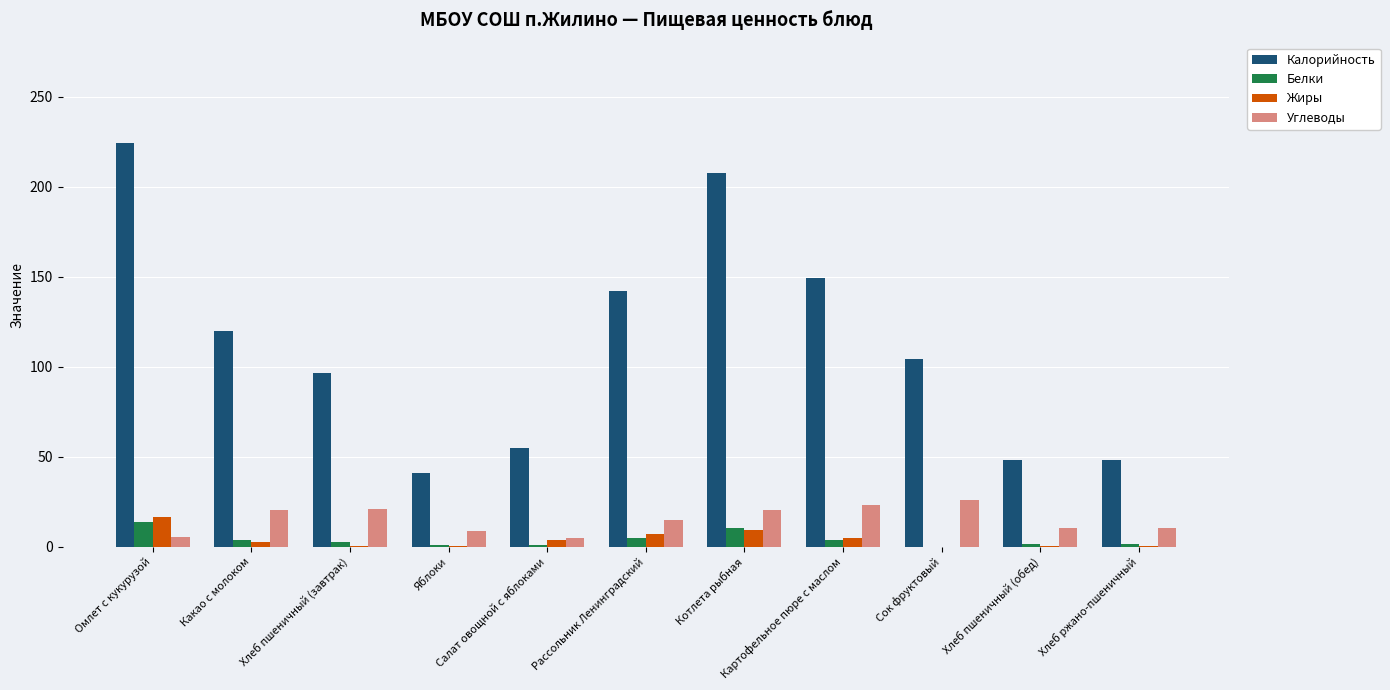

Read the Калорийность value at Котлета рыбная.

207.5